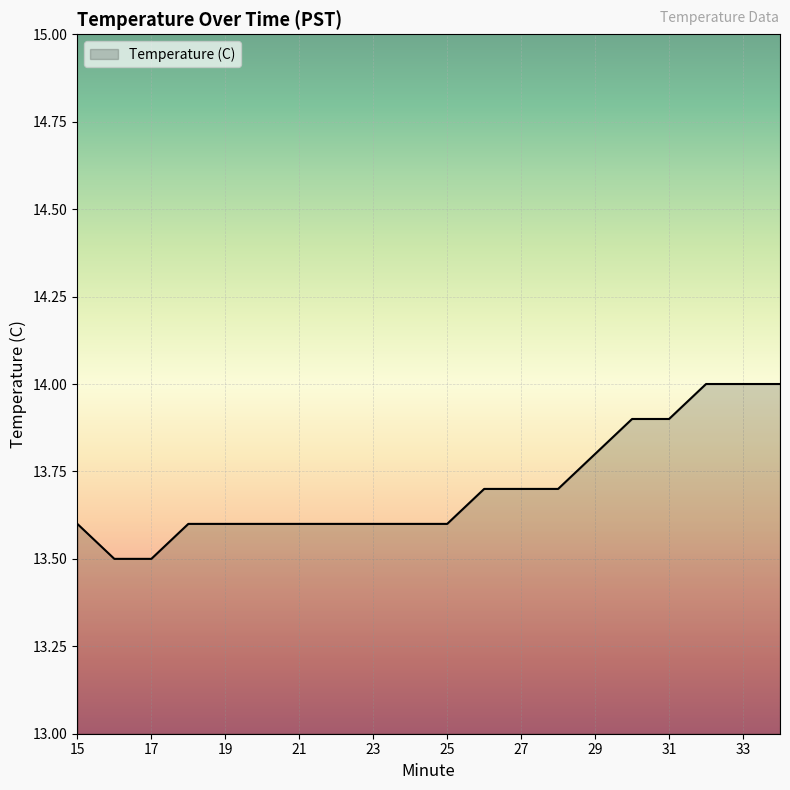

What is the smallest value displayed?

13.5